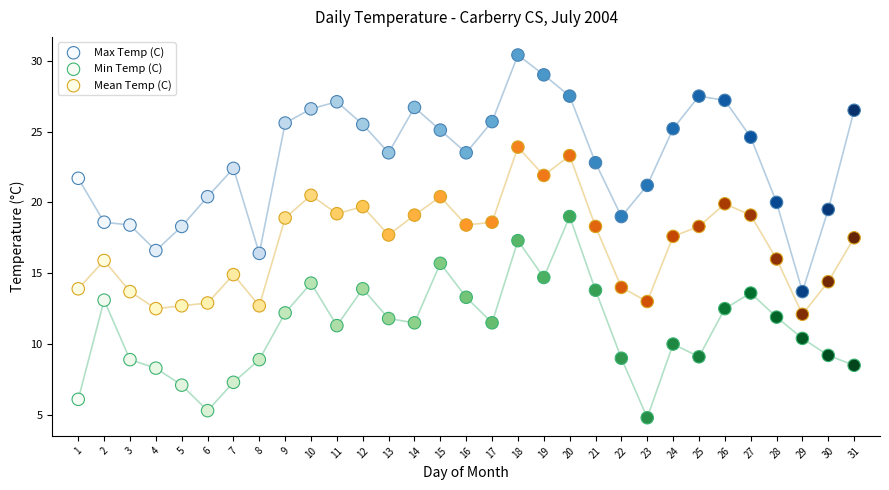

Which series contains the lowest Y value?

Min Temp (C)